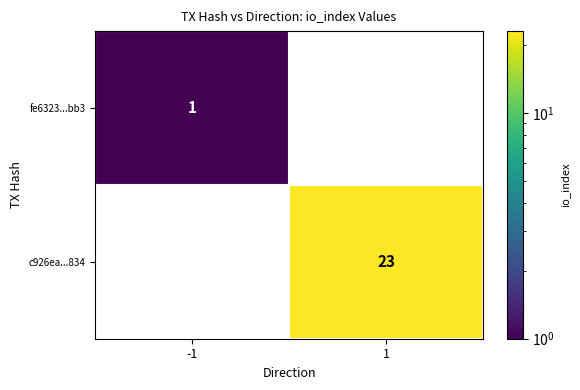

What is the spread (max minus min) of values at 1?

23